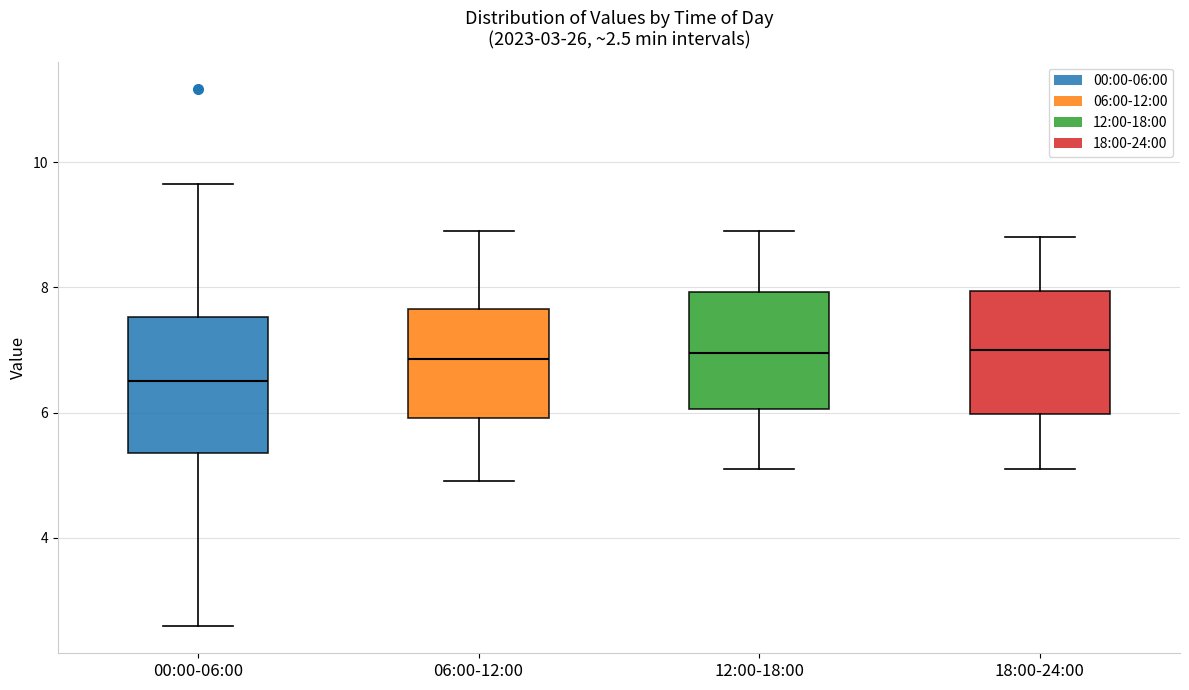

Which box has the lowest median line?

00:00-06:00